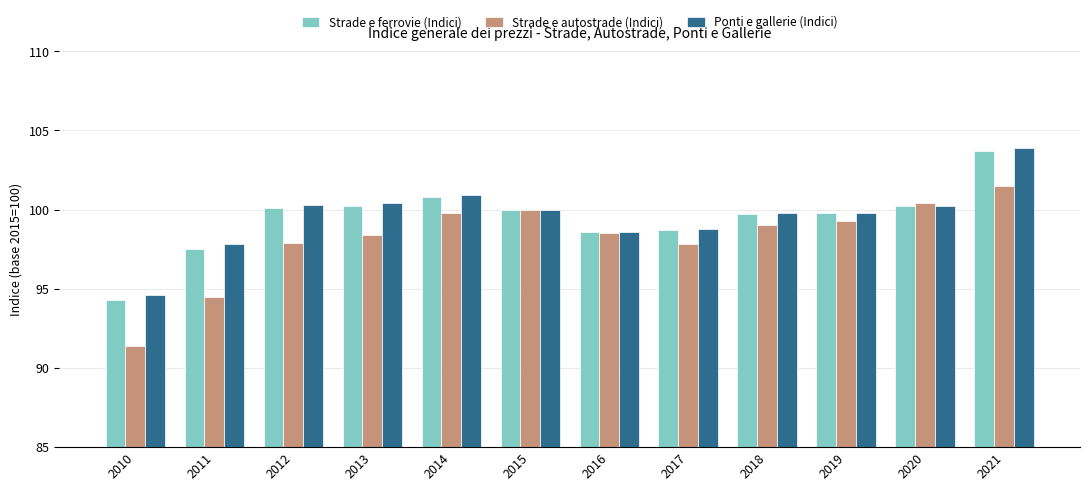

What is the difference between the maximum and second lowest values in the Strade e ferrovie (Indici) series?

6.2